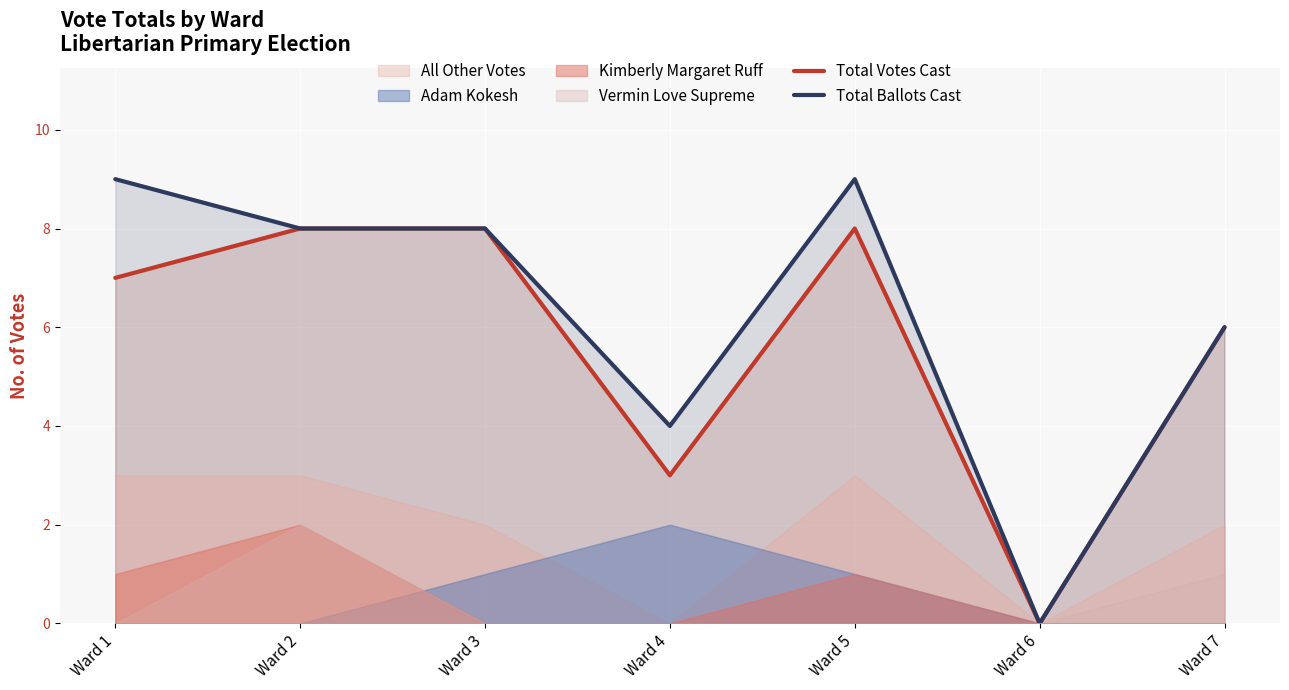

What is the value of the Total Votes Cast point at the 5th from the left?

8